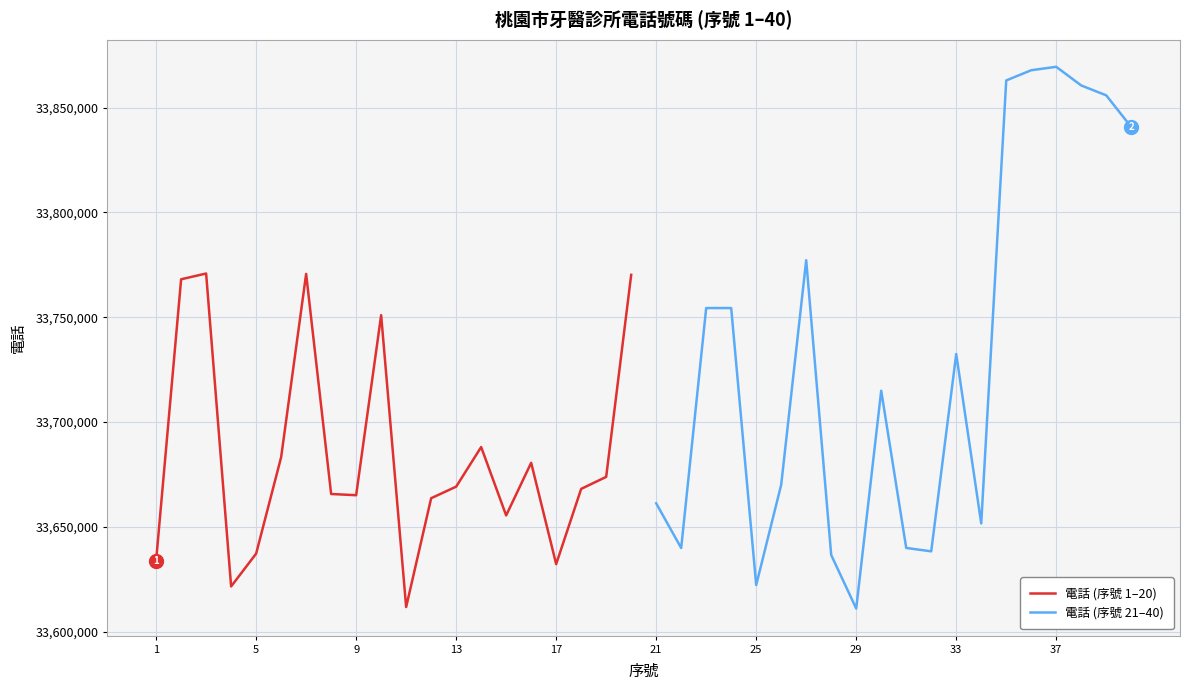

True or false: 電話 (序號 1–20) has a value of 8241306 at 13.

False